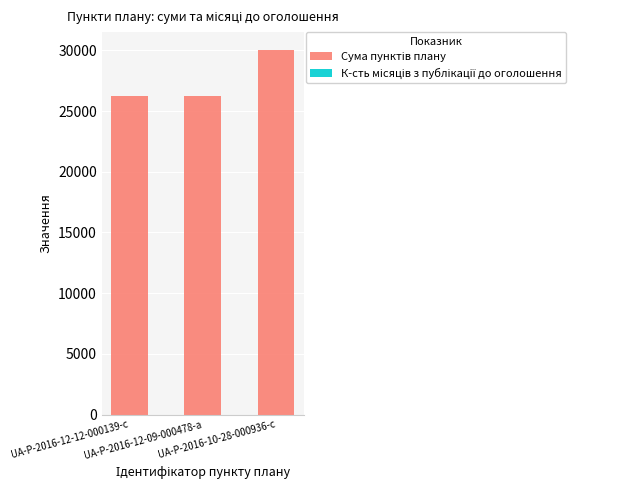

Between UA-P-2016-12-12-000139-c and UA-P-2016-10-28-000936-c, which is larger?

UA-P-2016-10-28-000936-c